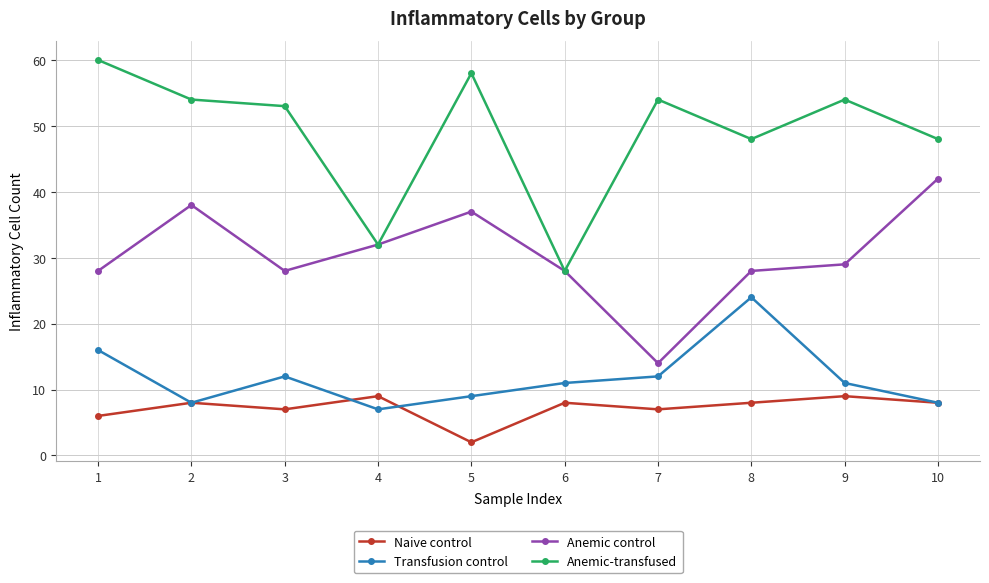

Count the number of data series in this chart.

4